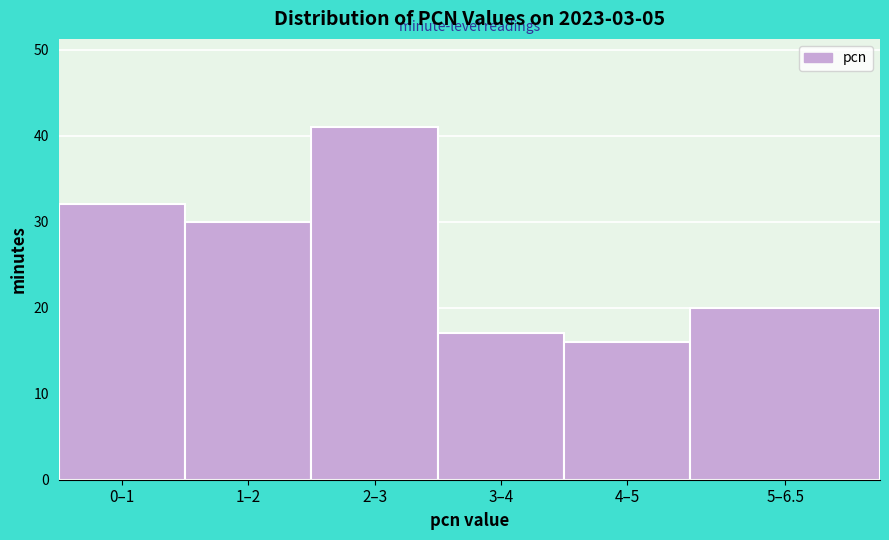

Reading left to right, extract all data points from this chart.

32	30	41	17	16	20